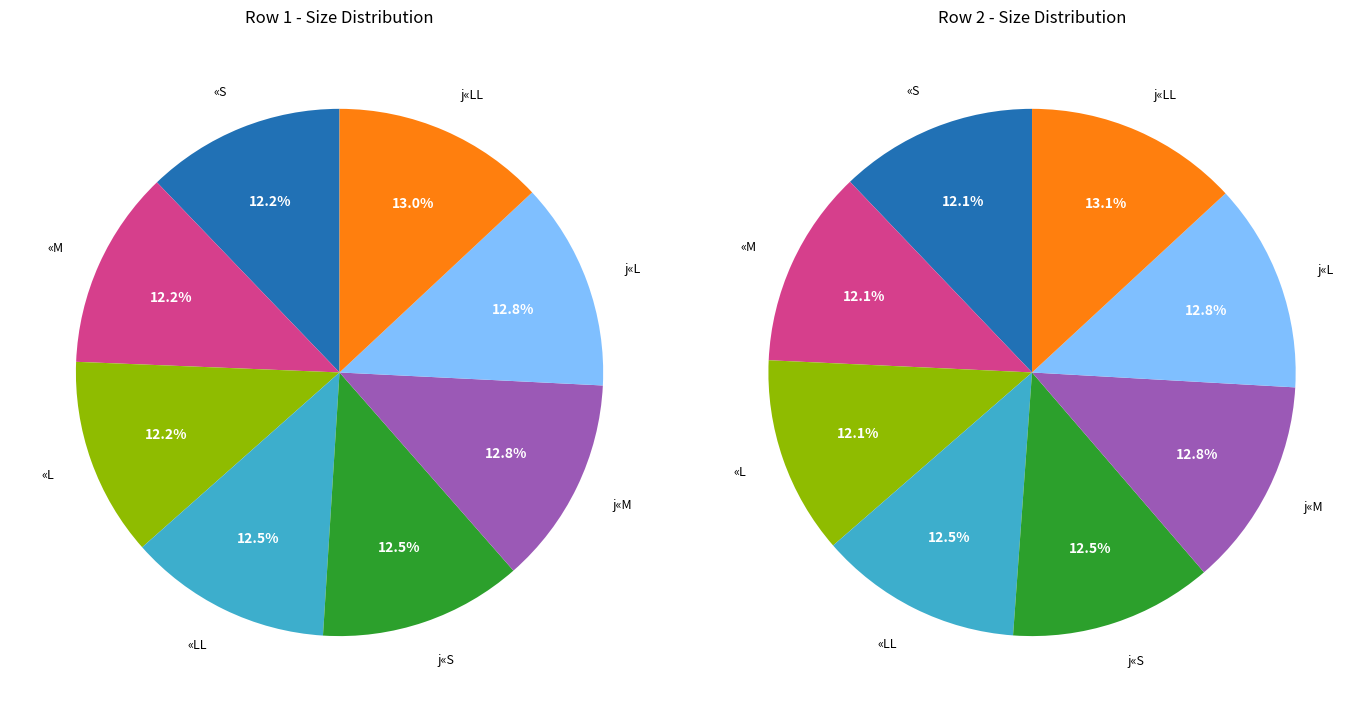

What is the largest slice in the pie chart?

j«LL